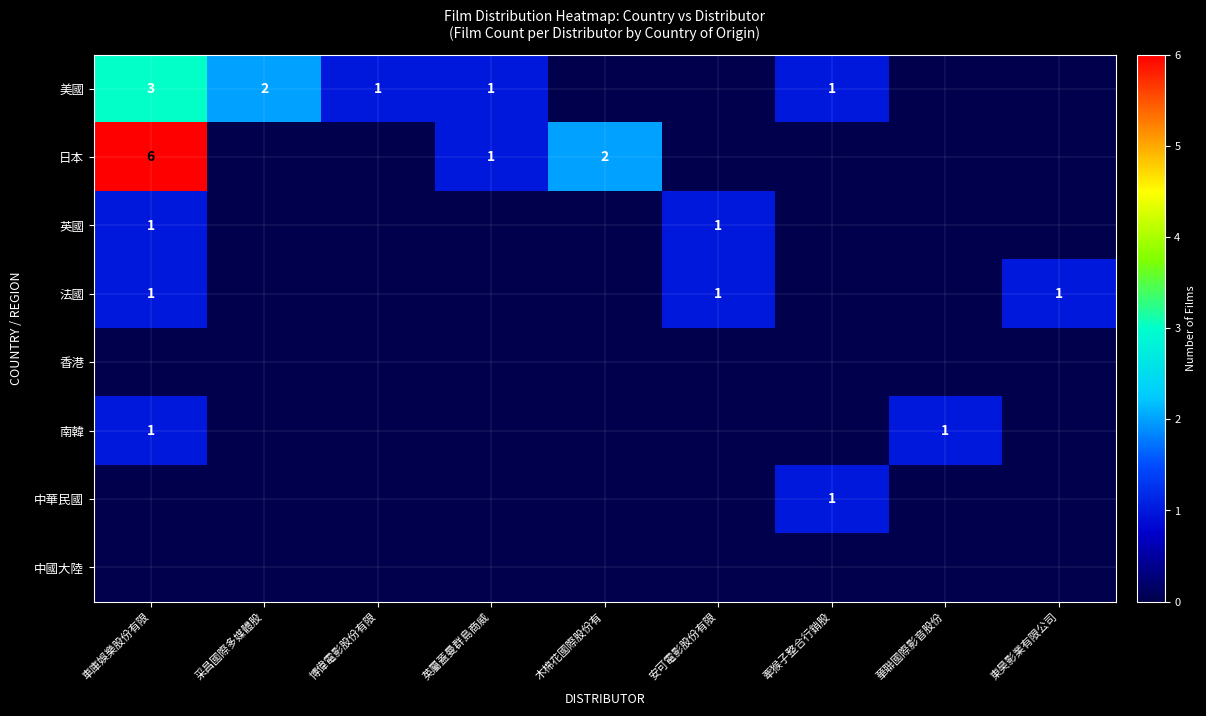

What is the spread (max minus min) of values at 英屬蓋曼群島商威?

1